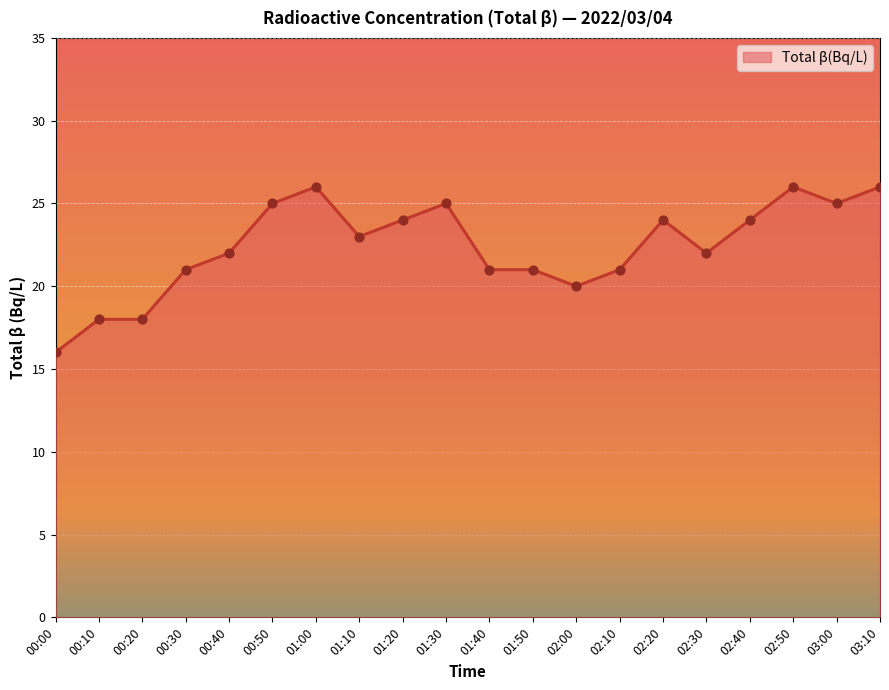

Approximately how many times larger is the value at 01:30 compared to 03:10?

1.0